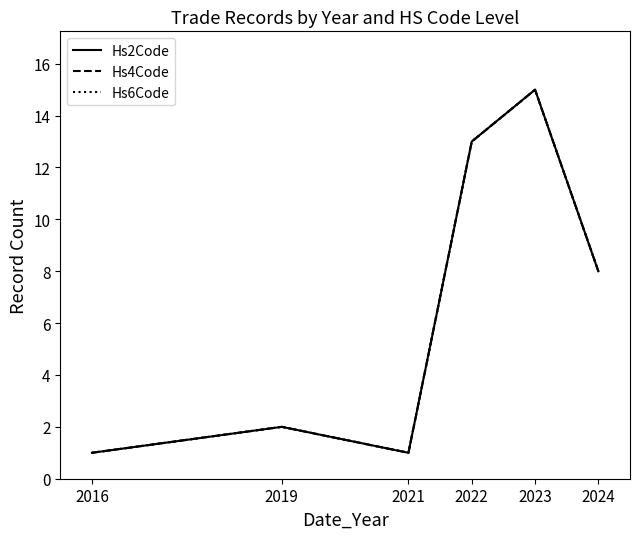

Which series has the largest range (max minus min)?

Hs2Code